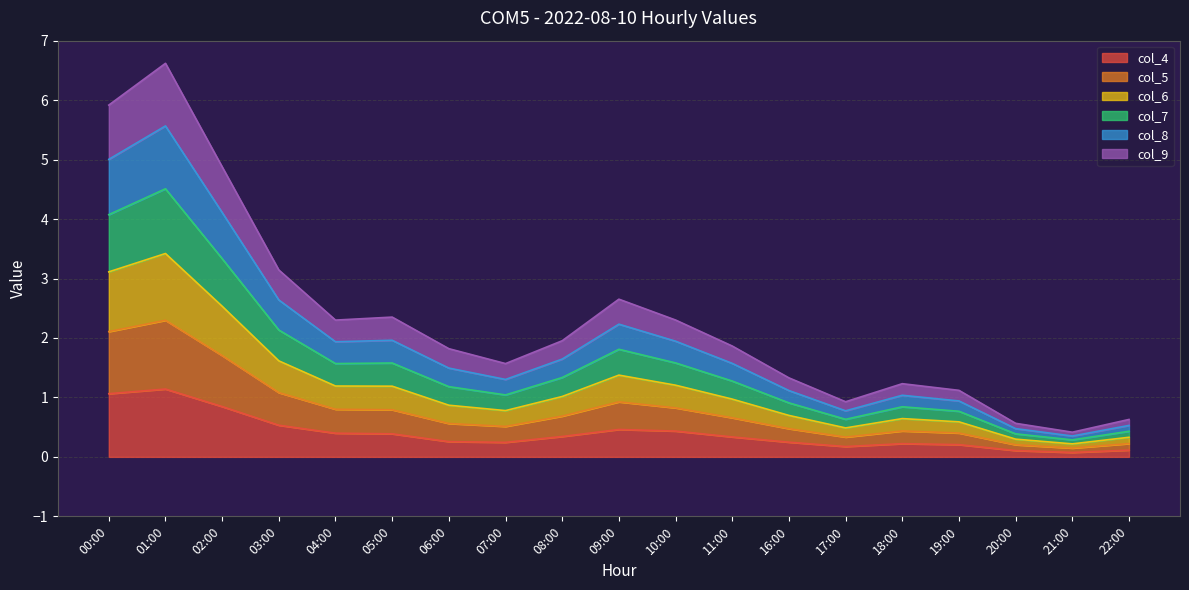

Which series has the largest range (max minus min)?

col_6